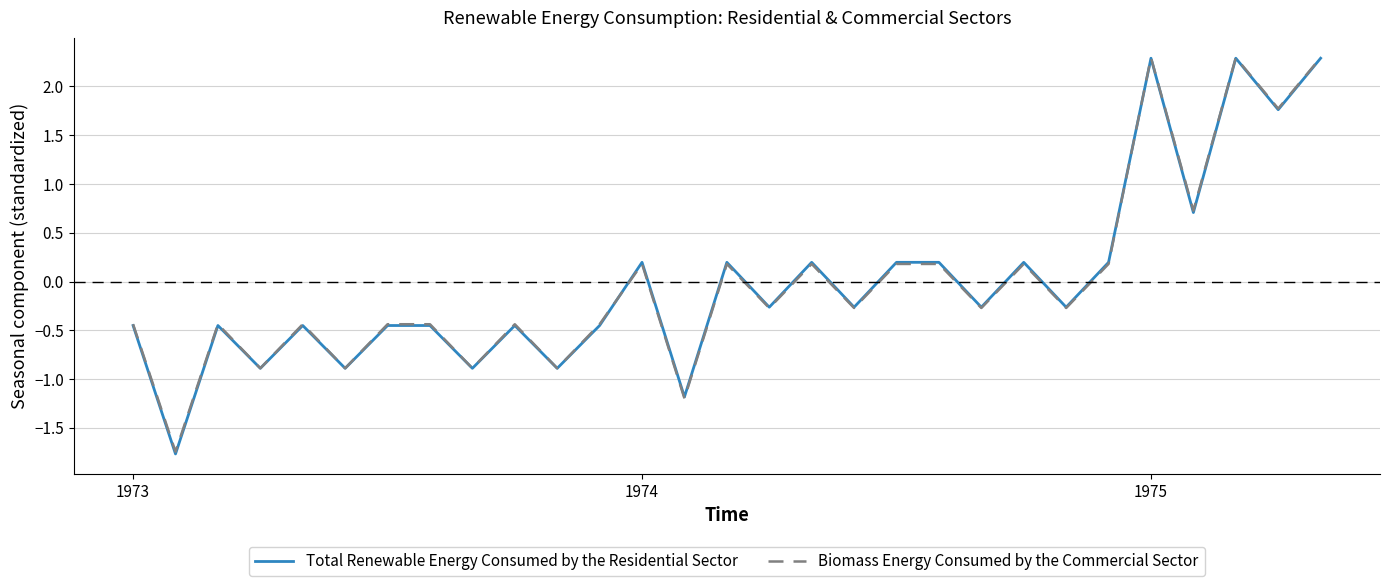

Which series has the widest spread of values?

Total Renewable Energy Consumed by the Residential Sector